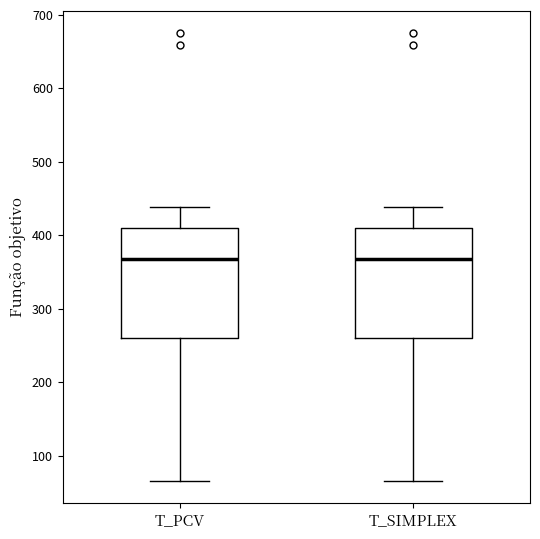

Reading left to right, transcribe this box plot: for each box, give where its median line is, the range the box spans, and where its two whiskers end, as read against the y-axis. The values are not printed on the chart, so give them approximately, as read against the axis.

T_PCV: median 370, box 260 to 410, whiskers 70 to 440
T_SIMPLEX: median 370, box 260 to 410, whiskers 70 to 440